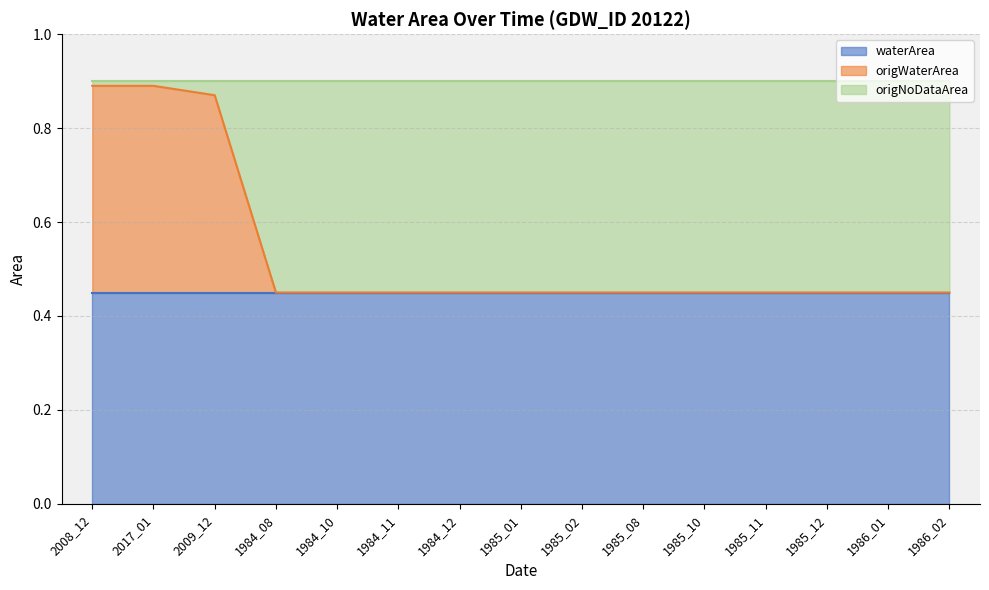

Where is origNoDataArea nearest to the value 0?

2008_12